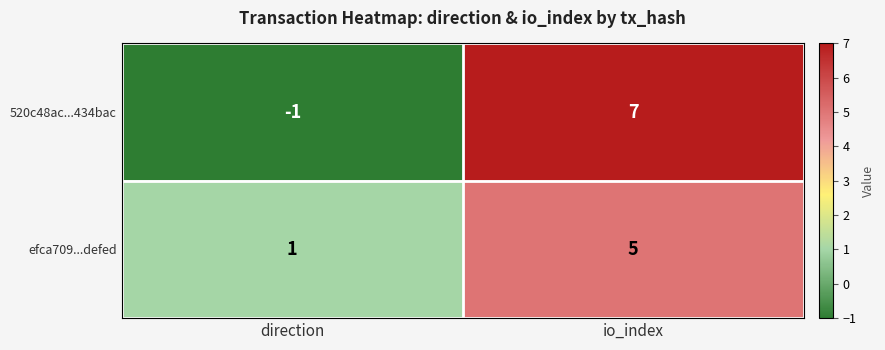

Rank the series by their maximum value, from highest to lowest.

520c48ac...434bac, efca709...defed